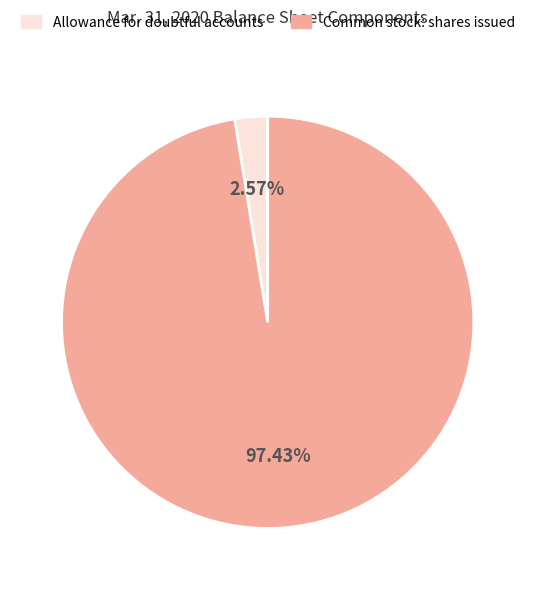

Which slice is the smallest?

Allowance for doubtful accounts